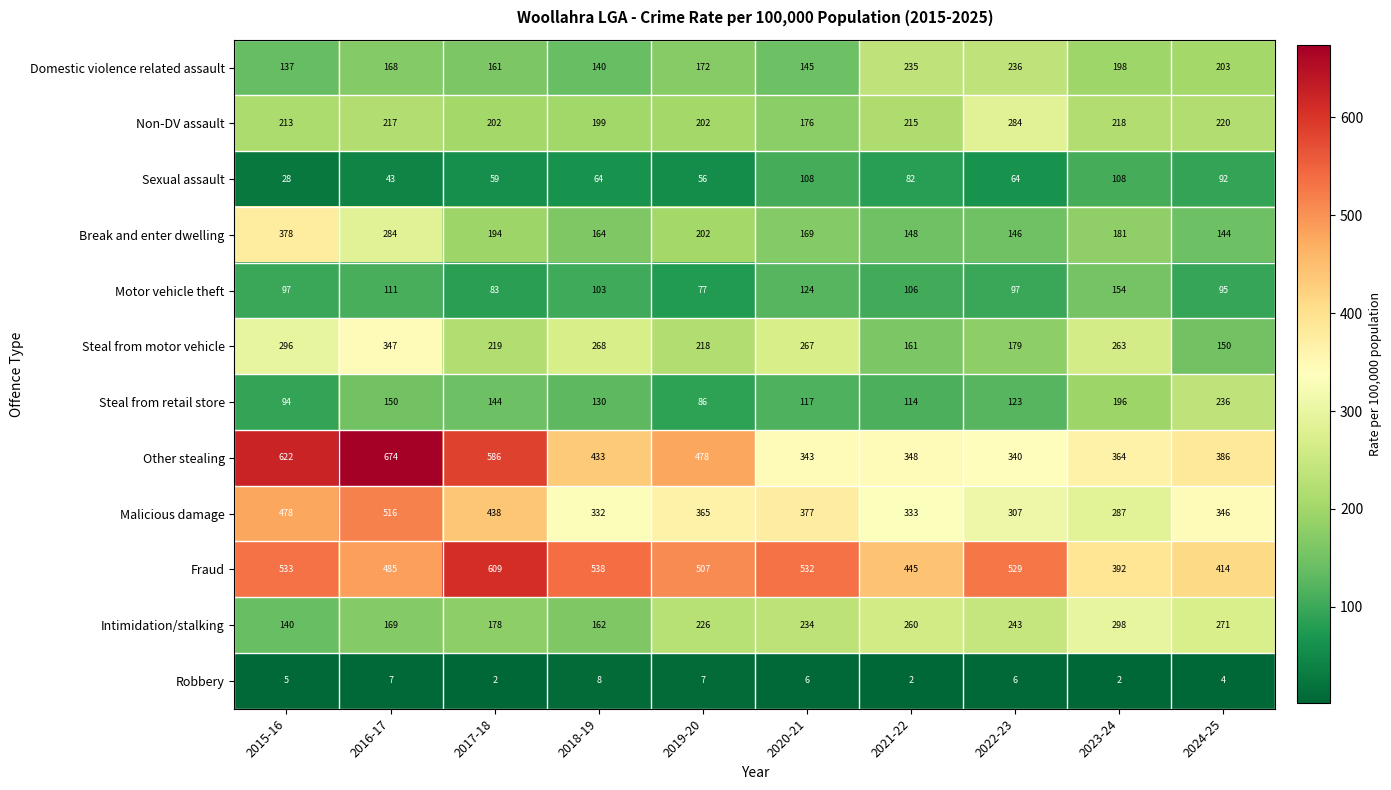

What is the approximate value of Intimidation/stalking at 2022-23, to the nearest 50?

250